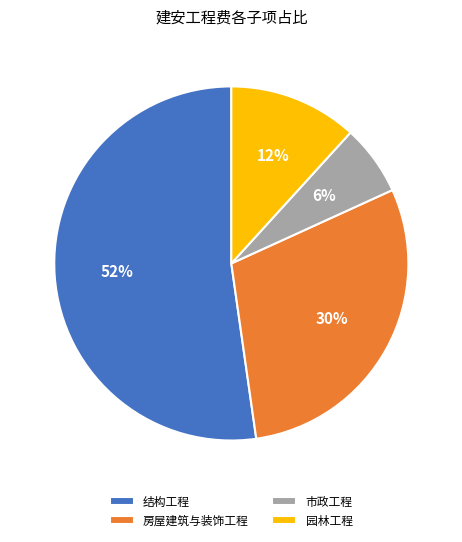

Rank the categories by value from lowest to highest.

市政工程, 园林工程, 房屋建筑与装饰工程, 结构工程